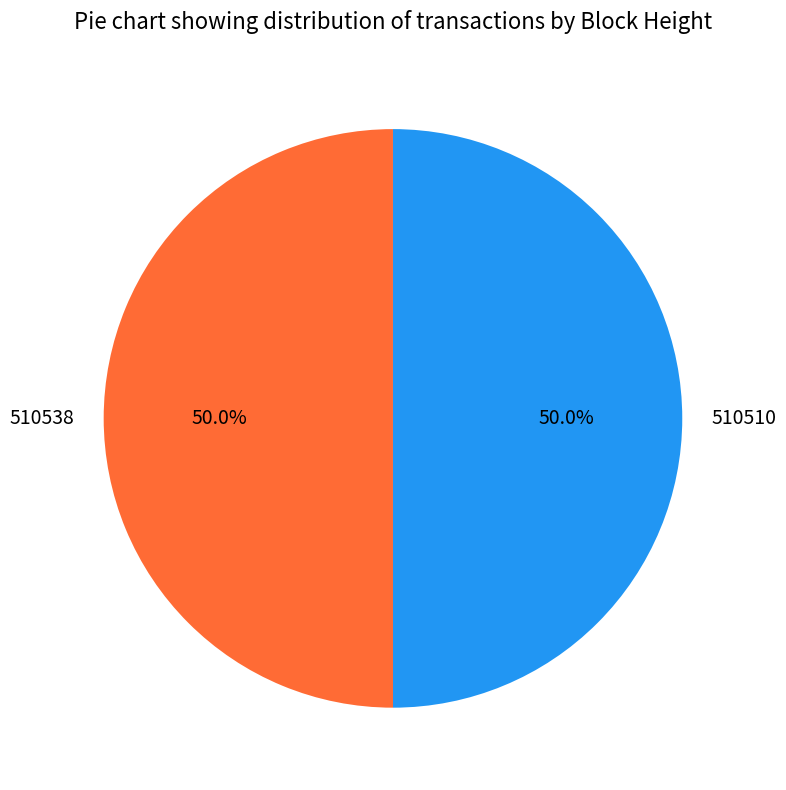

Do 510510 and 510538 together represent more than half of the pie?

Yes